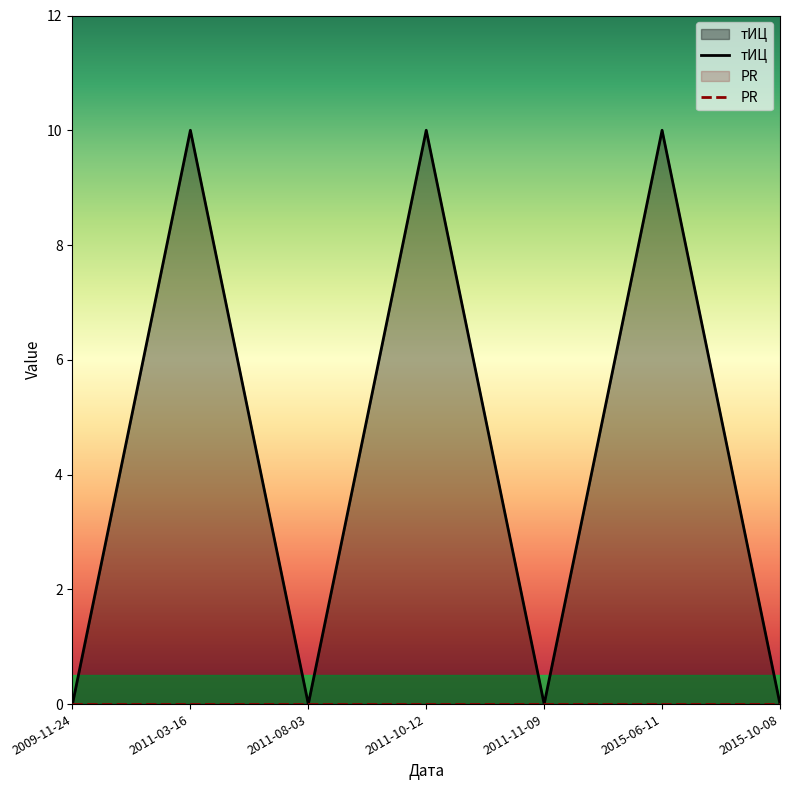

How many data points does each series have?

7